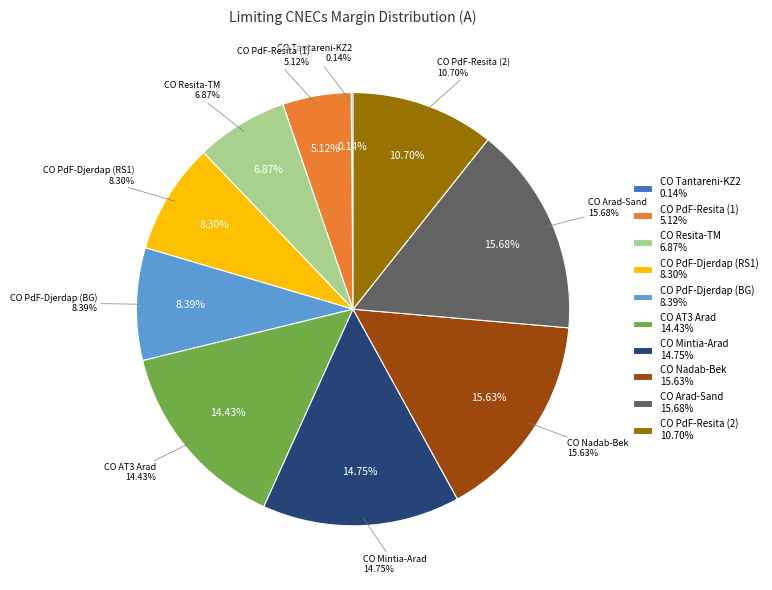

To the nearest percent, what is the difference between the N-1 Portile de Fier-Resita (2) and N-1 Tantareni-Kozlodui 2 slice percentages?

11%